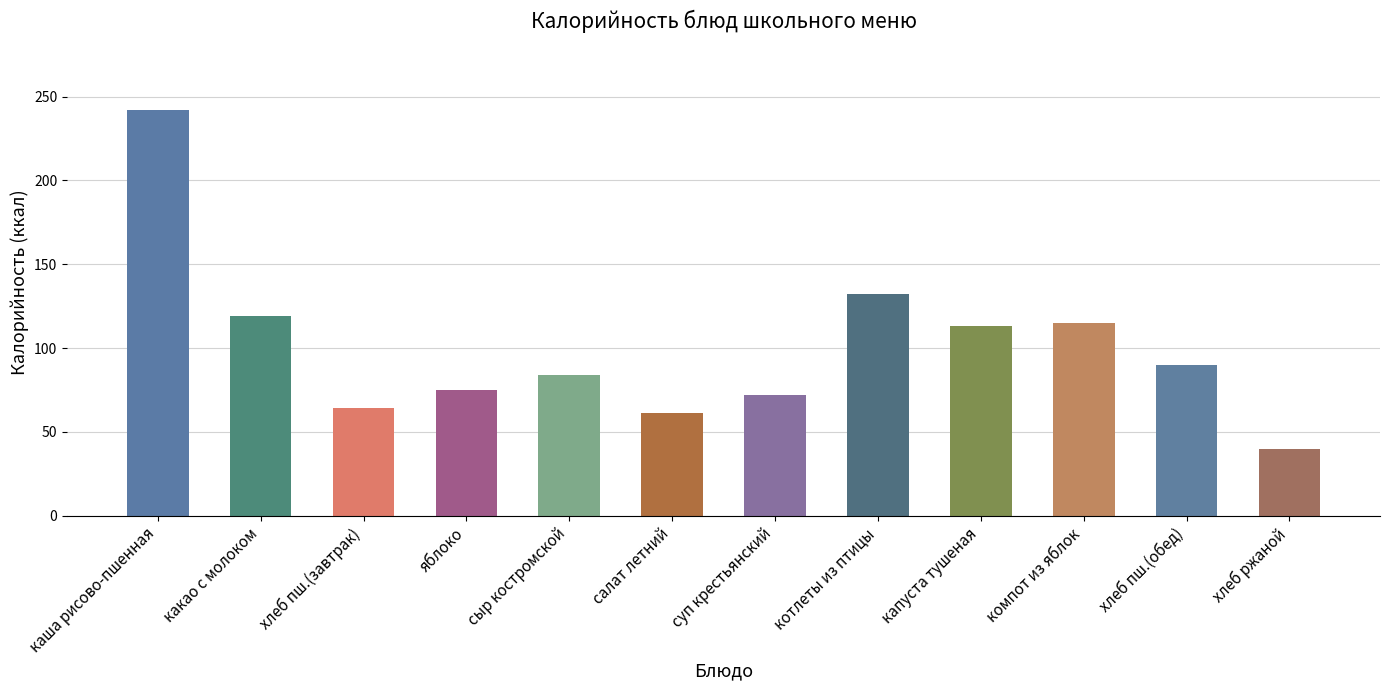

What is the minimum value shown in the chart?

40